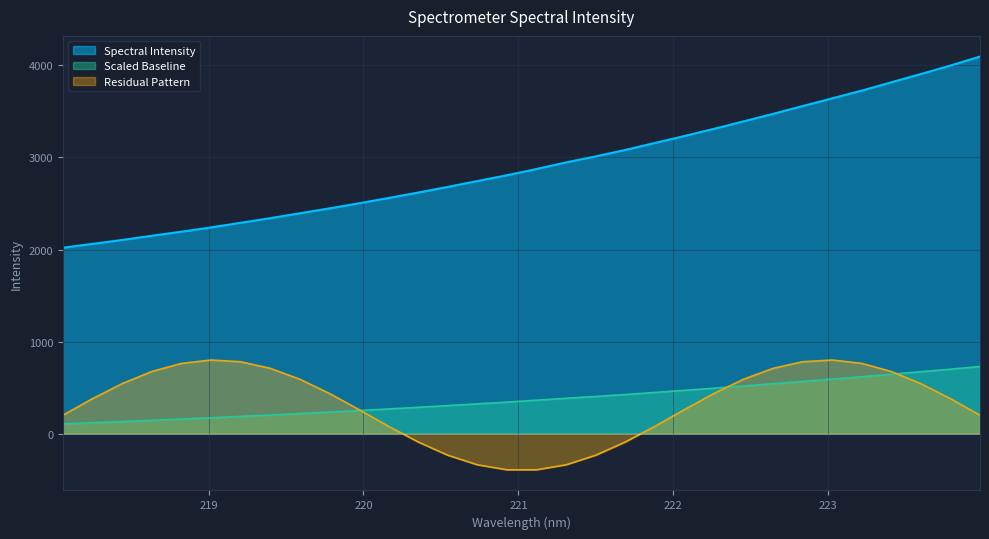

At which category does the chart reach its peak across all series?

223.9802